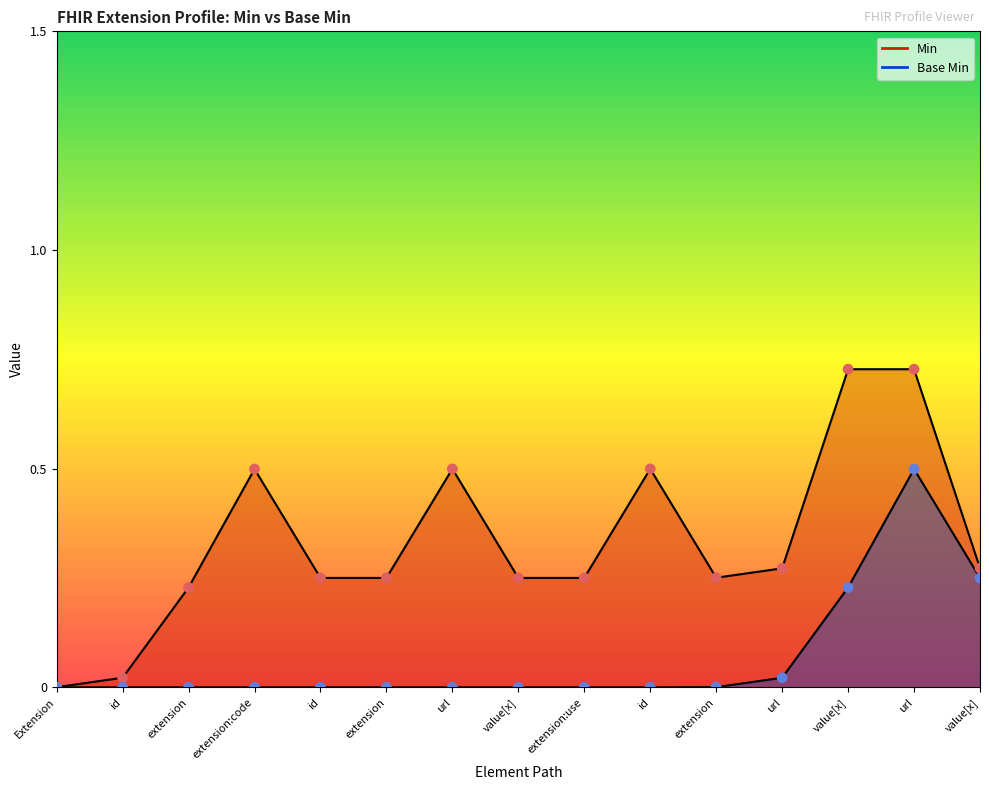

At which category is the sum across all series the highest?

Extension.url